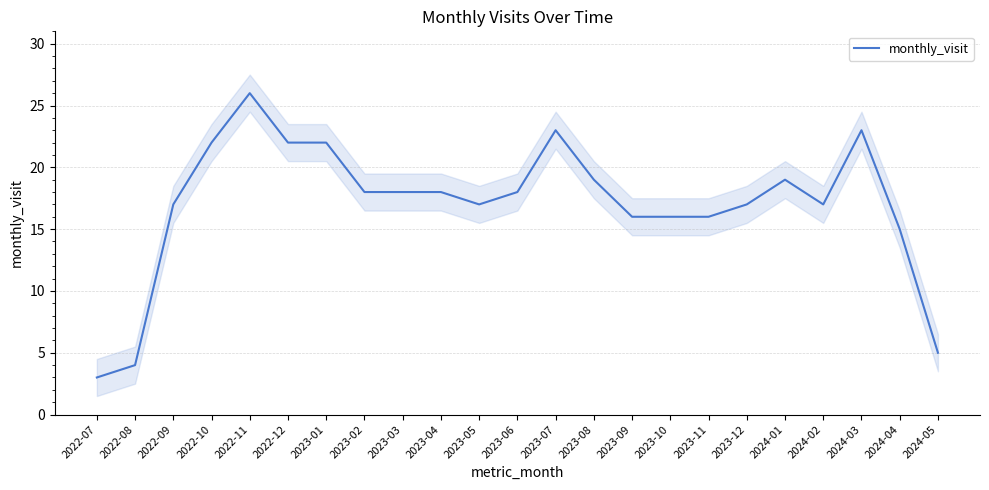

What is the value of the 4th point from the left?

22